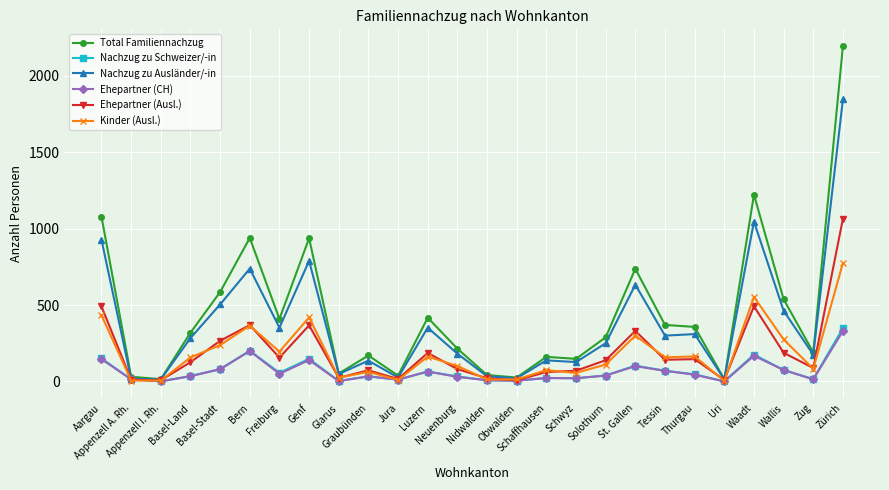

True or false: Nachzug zu Schweizer/-in has more than 2 interior local peaks.

True